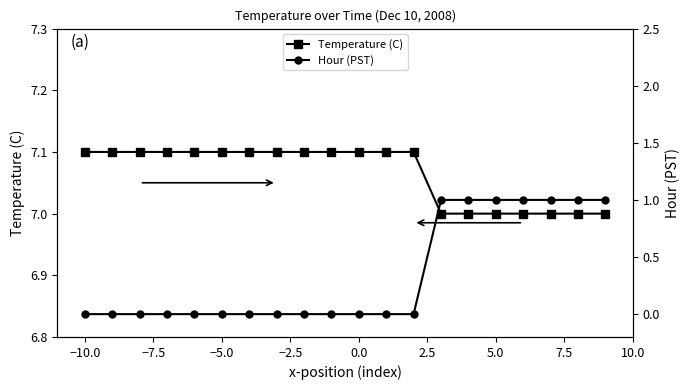

What is the value of the Temperature (C) point at the 13th from the left?

7.1